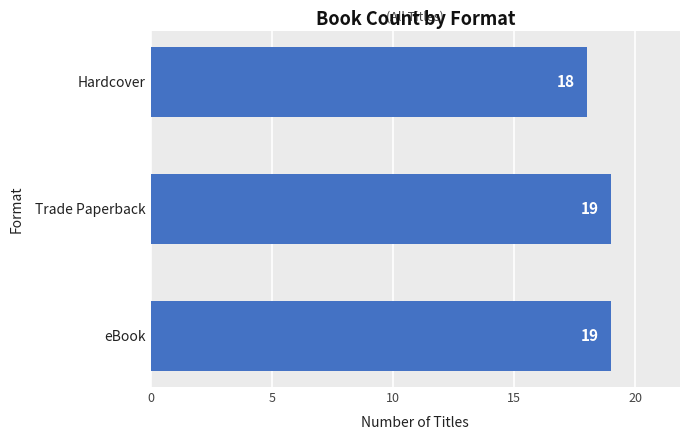

What is the approximate value at eBook?

19